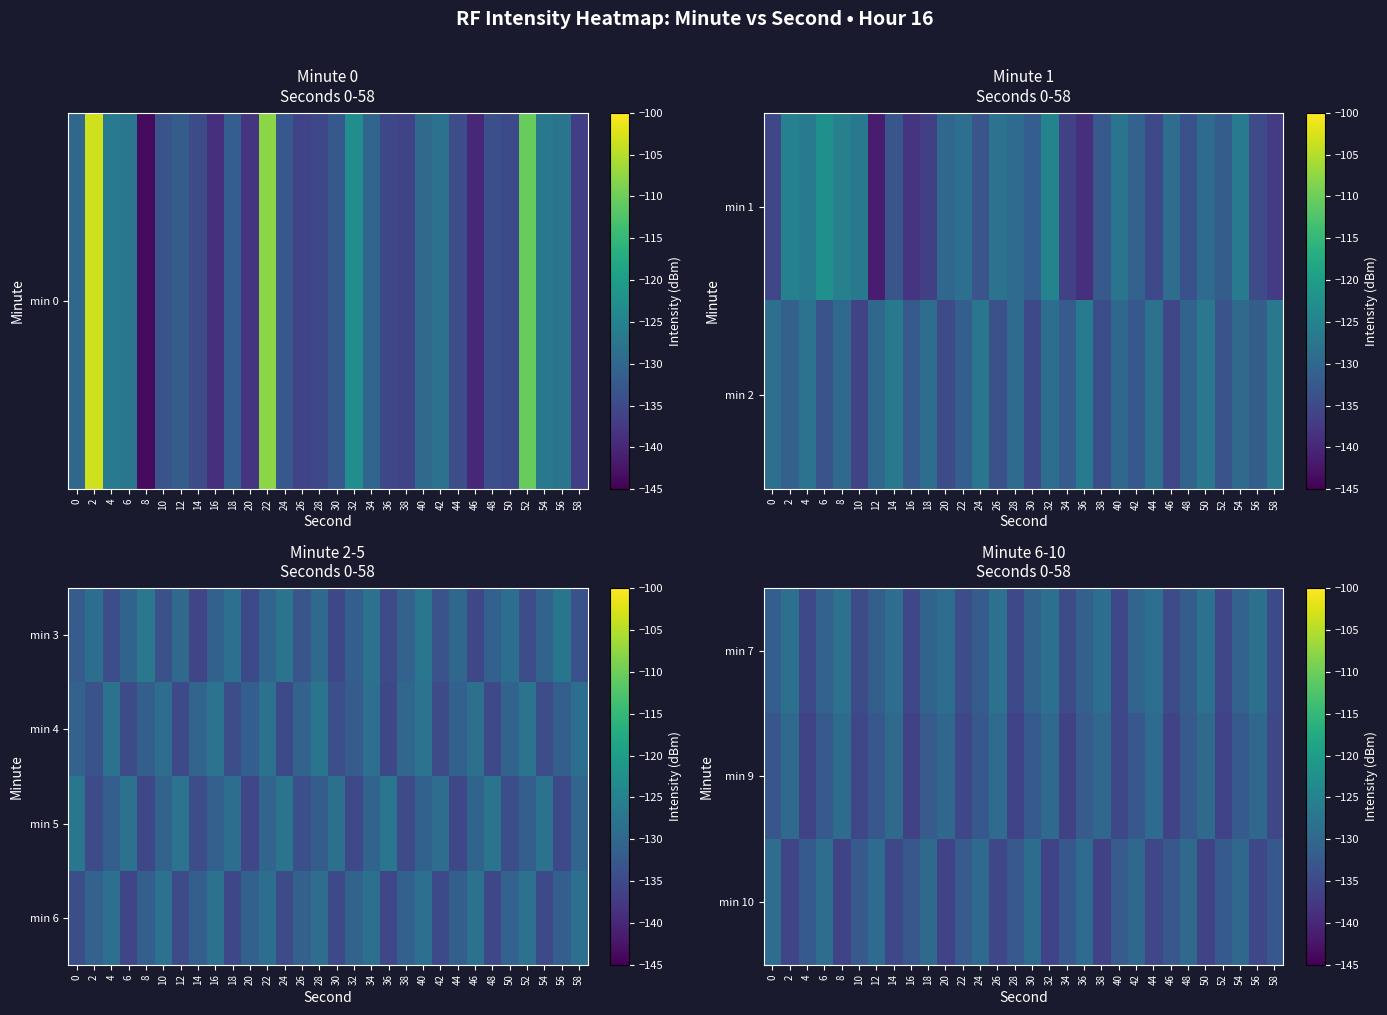

Is the value of min 6 at 48 greater than the value of min 10 at 12?

No